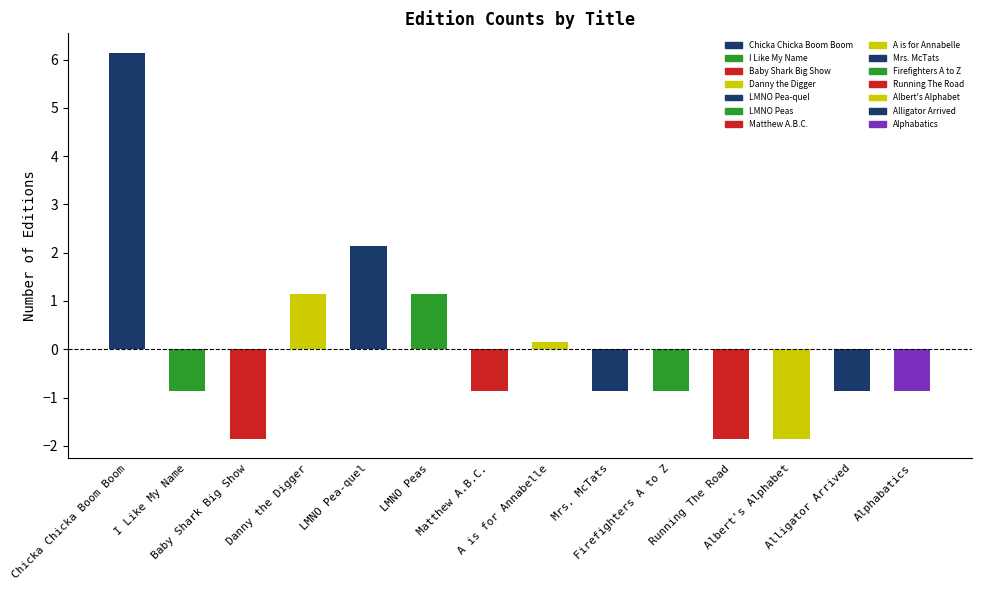

How many data points are less than 0?

9